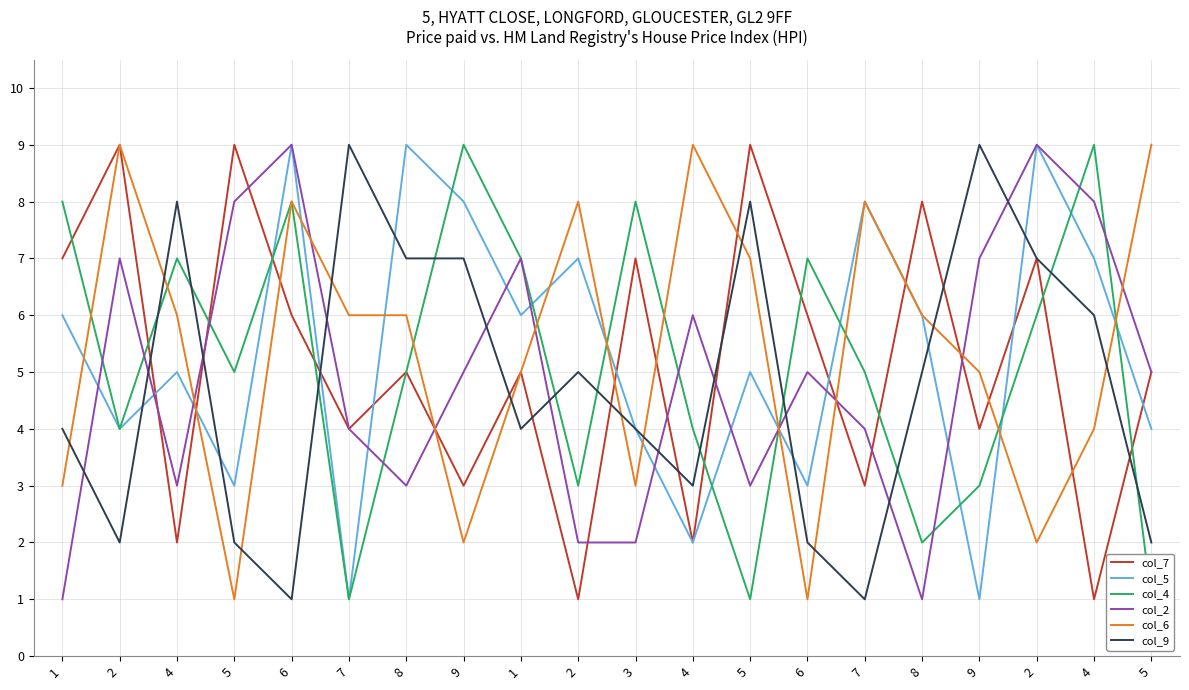

Which series has the widest spread of values?

col_7